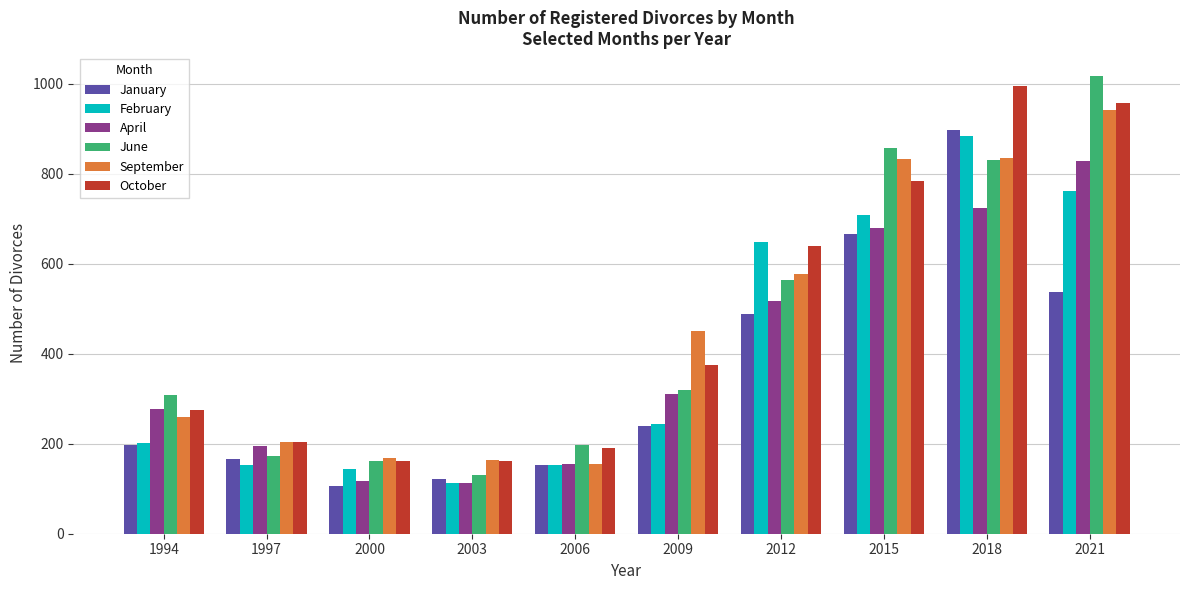

Which series changed the most between 2009 and 2015?

June